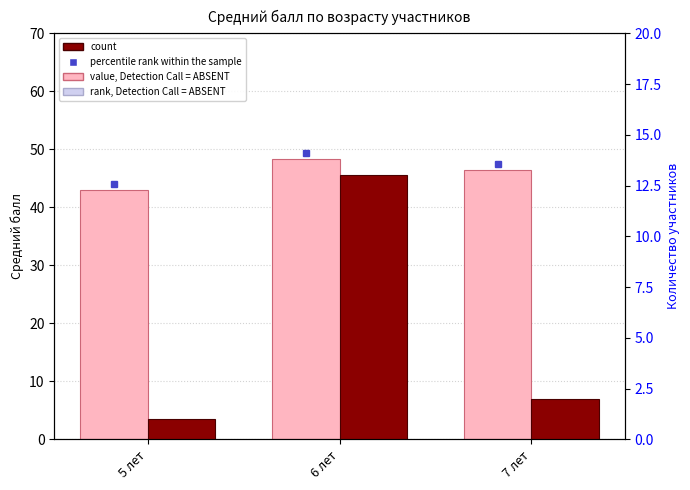

Reading right to left, extract all data points from this chart.

Средний балл: 7 лет=46.5	6 лет=48.4	5 лет=43.0
Количество участников: 7 лет=2.0	6 лет=13.0	5 лет=1.0